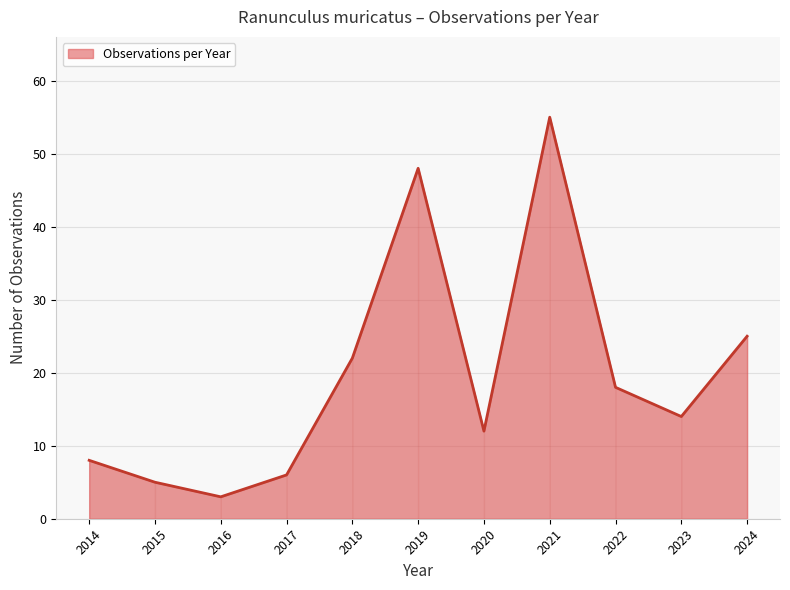

What is the difference between the maximum and minimum values?

52